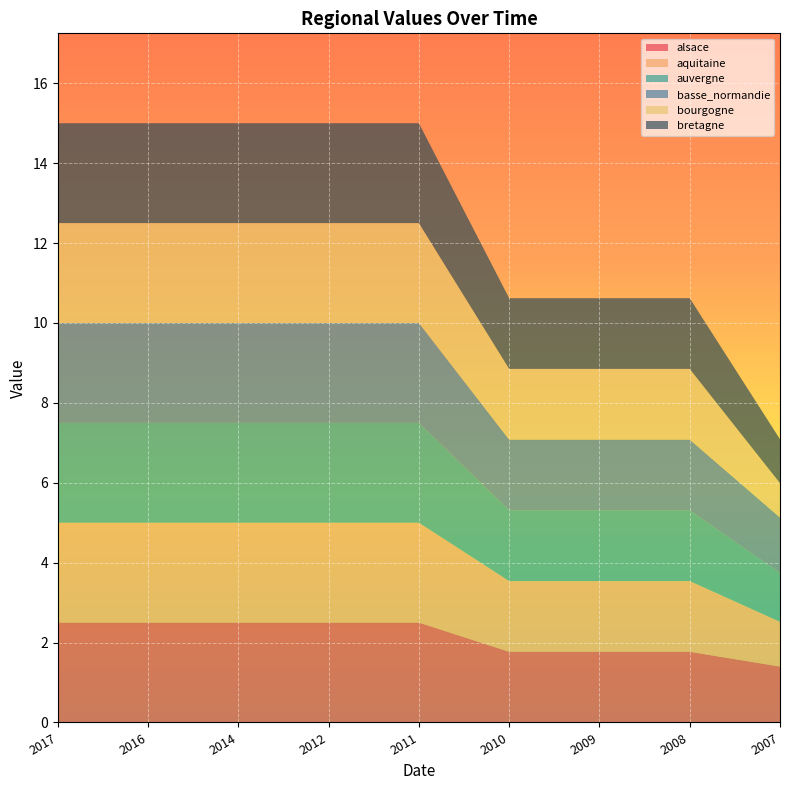

Reading right to left, list all the values displayed in this chart.

alsace: 1.4	1.8	1.8	1.8	2.5	2.5	2.5	2.5	2.5
aquitaine: 1.1	1.8	1.8	1.8	2.5	2.5	2.5	2.5	2.5
auvergne: 1.2	1.8	1.8	1.8	2.5	2.5	2.5	2.5	2.5
basse_normandie: 1.4	1.8	1.8	1.8	2.5	2.5	2.5	2.5	2.5
bourgogne: 0.9	1.8	1.8	1.8	2.5	2.5	2.5	2.5	2.5
bretagne: 1.1	1.8	1.8	1.8	2.5	2.5	2.5	2.5	2.5